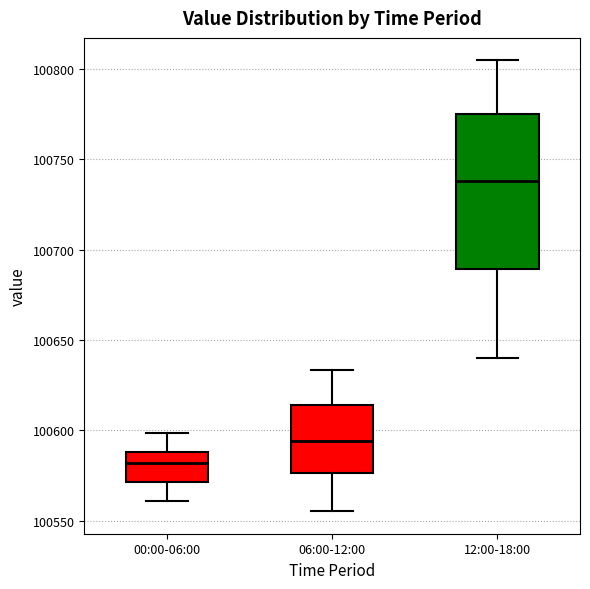

Where is the upper edge of the box for 12:00-18:00 on the y-axis? The values are not printed on the chart, so give them approximately, as read against the axis.

100775